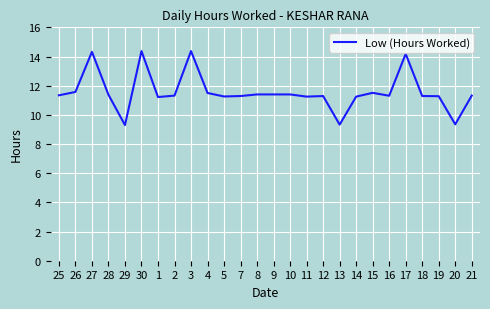

What position from the left is 2?

8